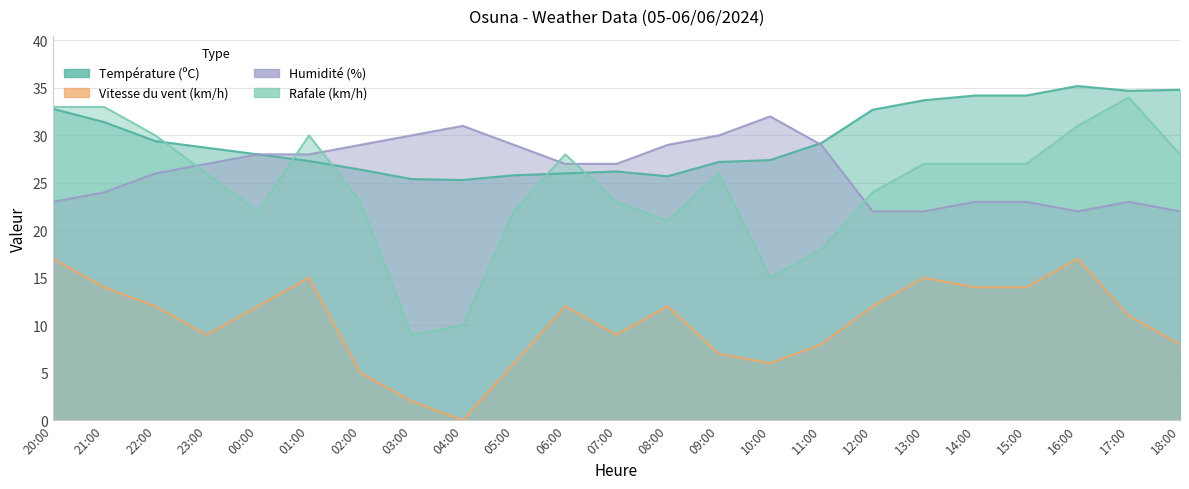

What are all the series names shown in the legend?

Température (ºC), Vitesse du vent (km/h), Humidité (%), Rafale (km/h)